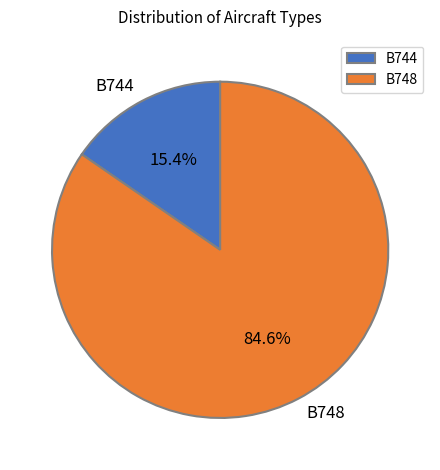

Approximately how many times larger is the value at B744 compared to B748?

0.2